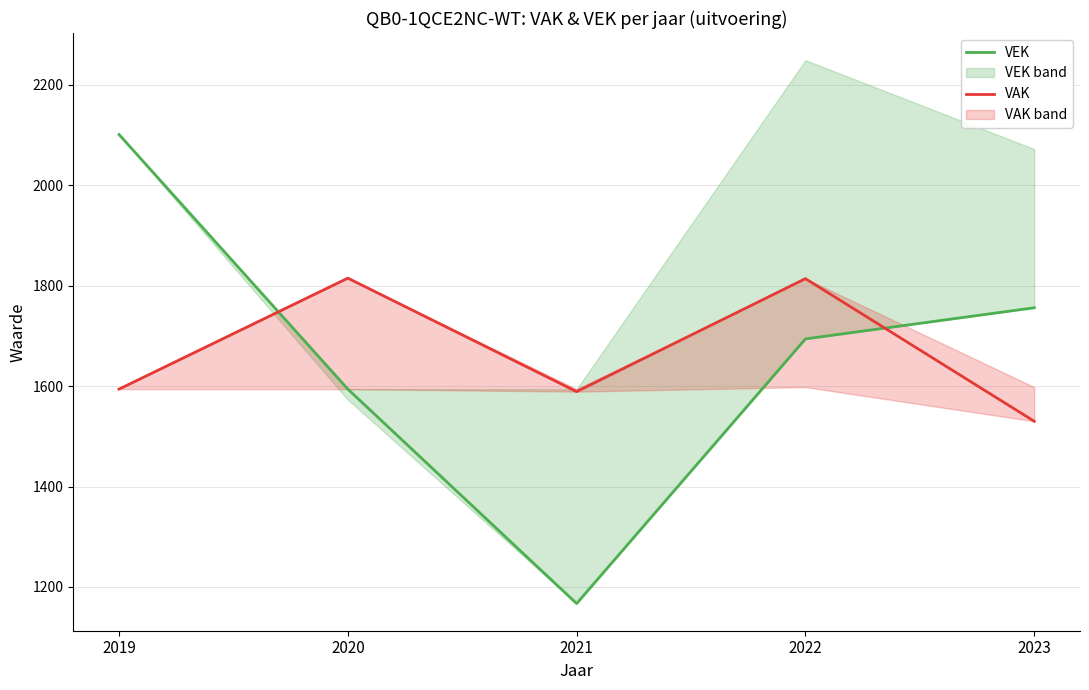

Between 2022 and 2023, which is larger?

2023